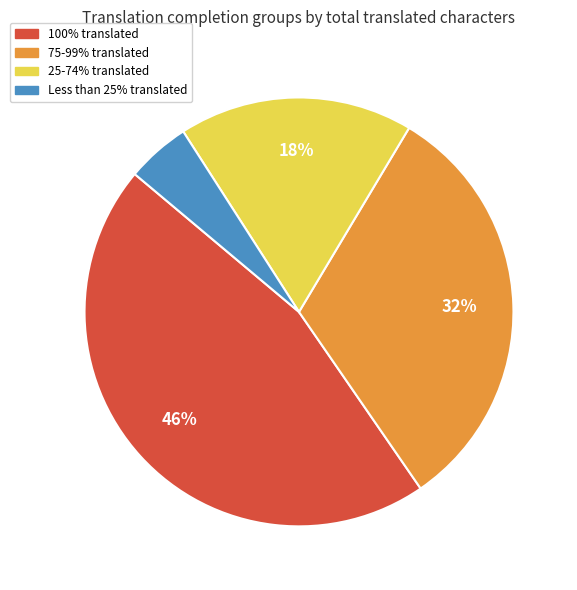

What percentage is the Less than 25% translated slice, to the nearest percent?

5%